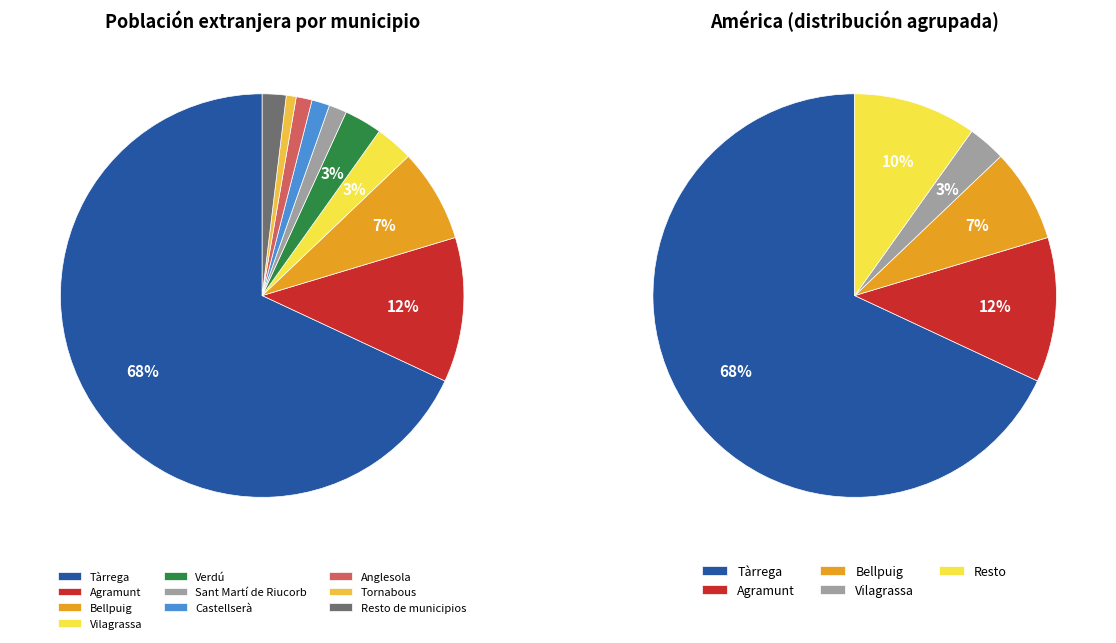

Is there a majority slice in this chart?

Yes